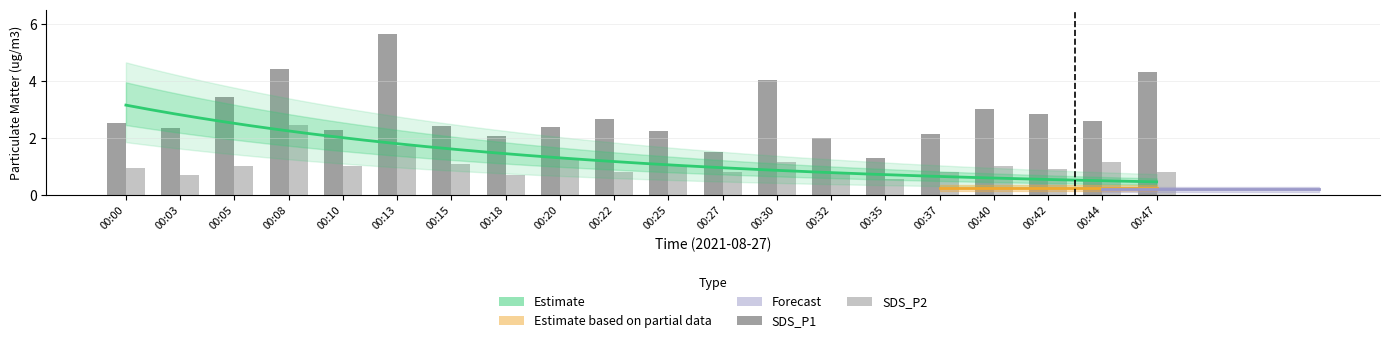

Which series has the largest range (max minus min)?

SDS_P1